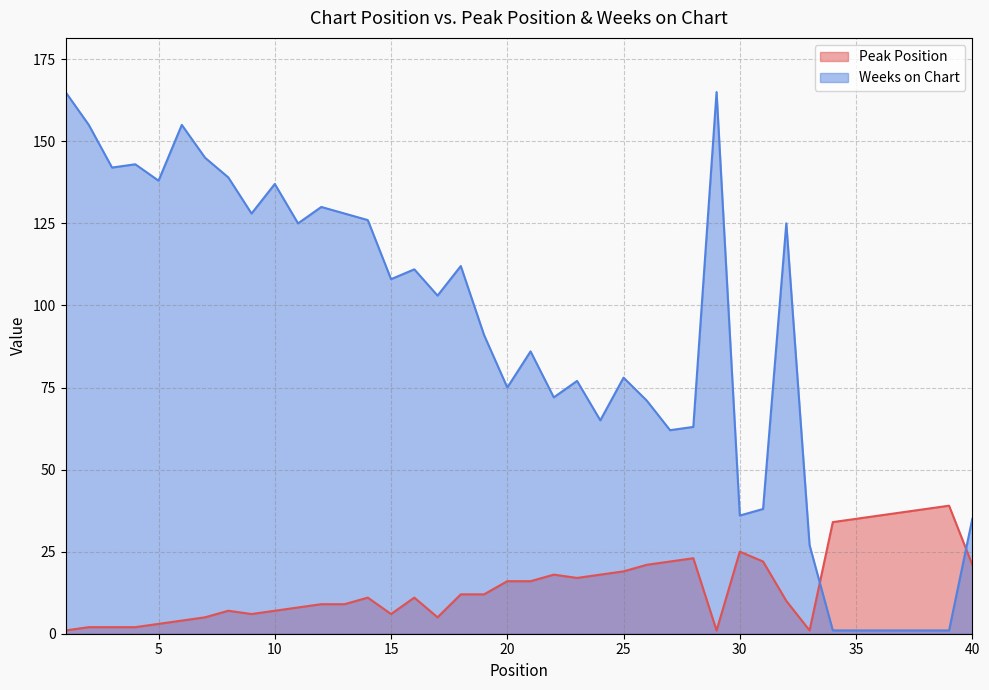

Which series has the widest spread of values?

Weeks on Chart